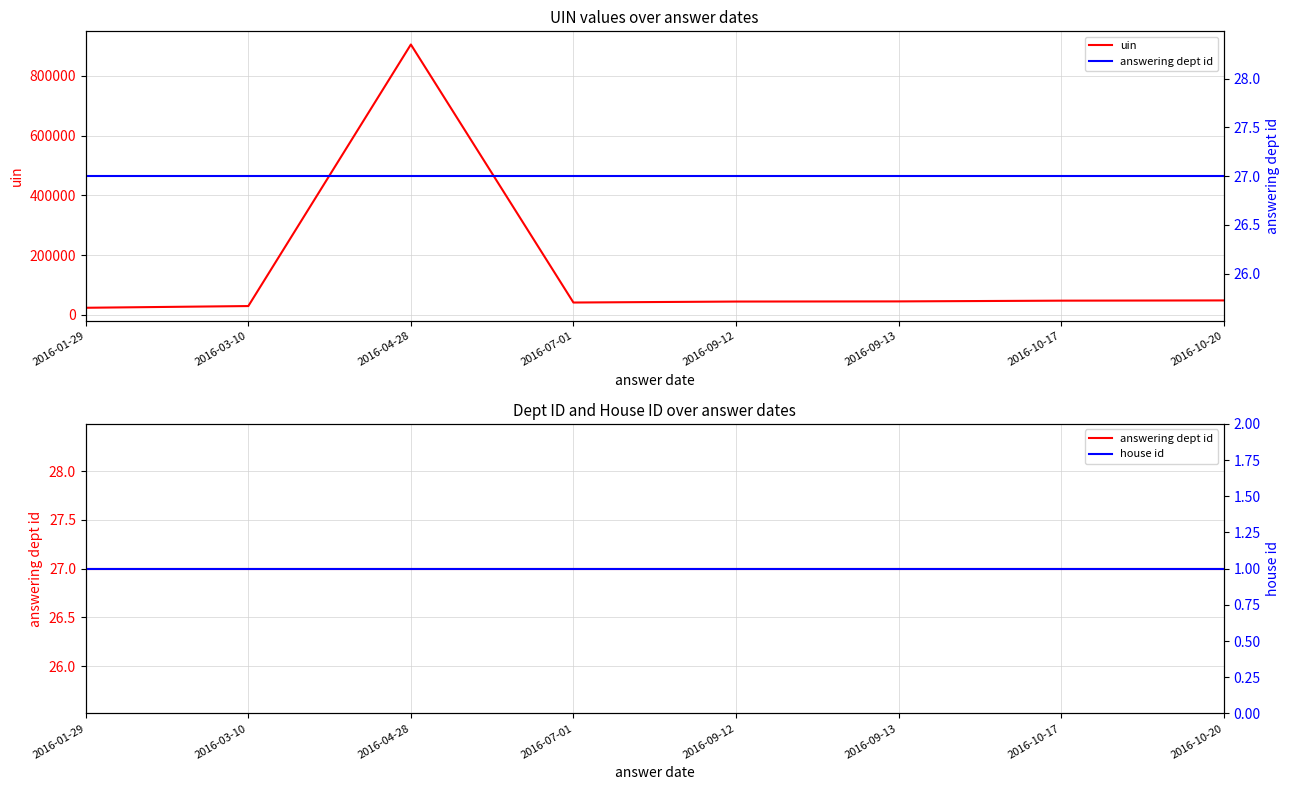

What is the value of the answering dept id point at the 5th from the left?

27